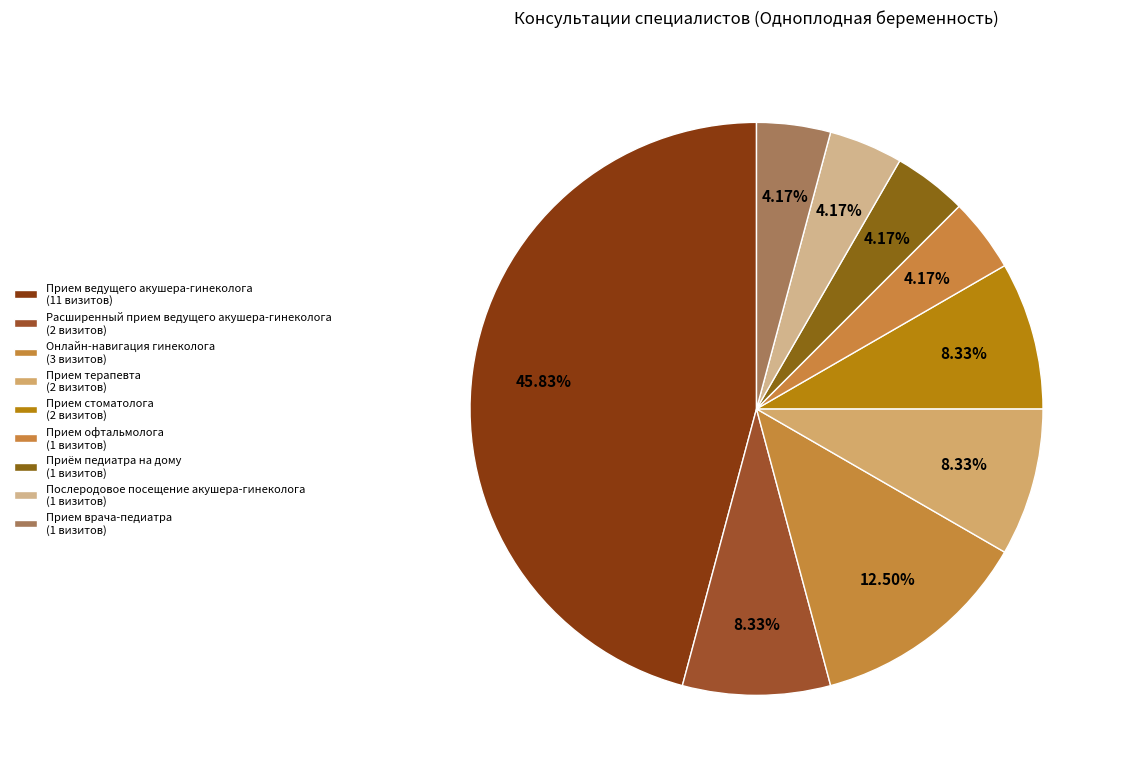

What is the change in value from Прием ведущего акушера-гинеколога to Прием врача-педиатра?

-10